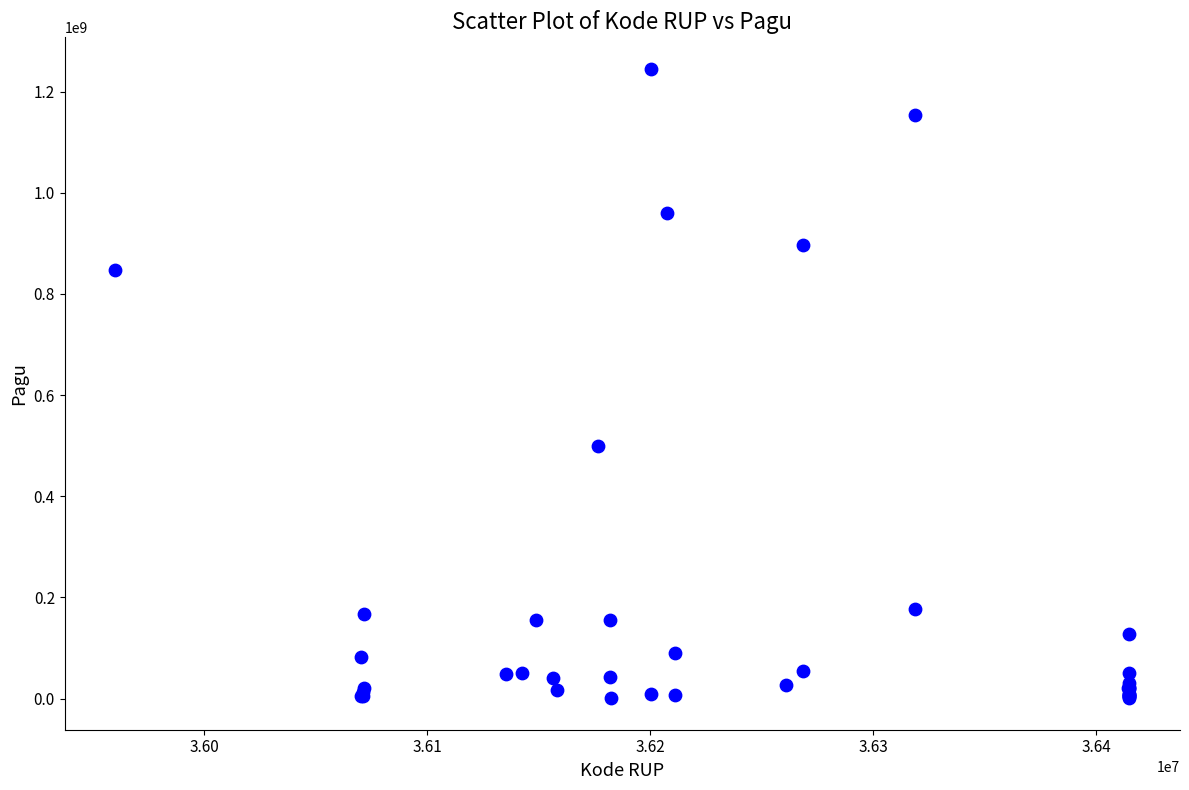

What Y value in the scatter plot is closest to 622840000?

499932000